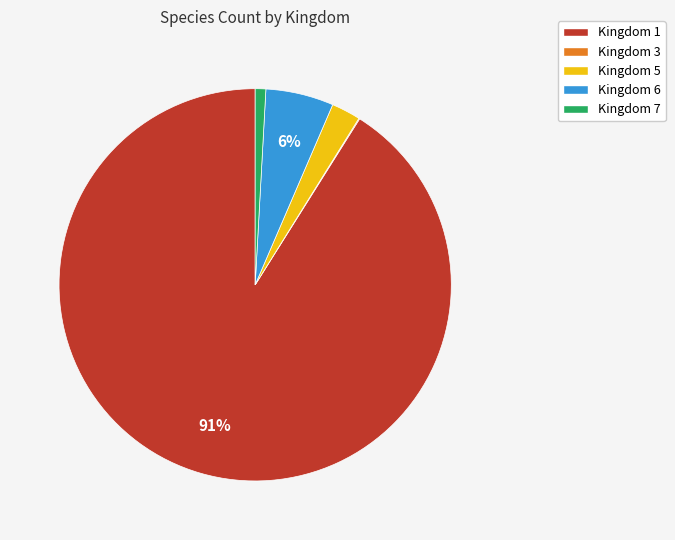

To the nearest percent, what is the average slice percentage?

20%